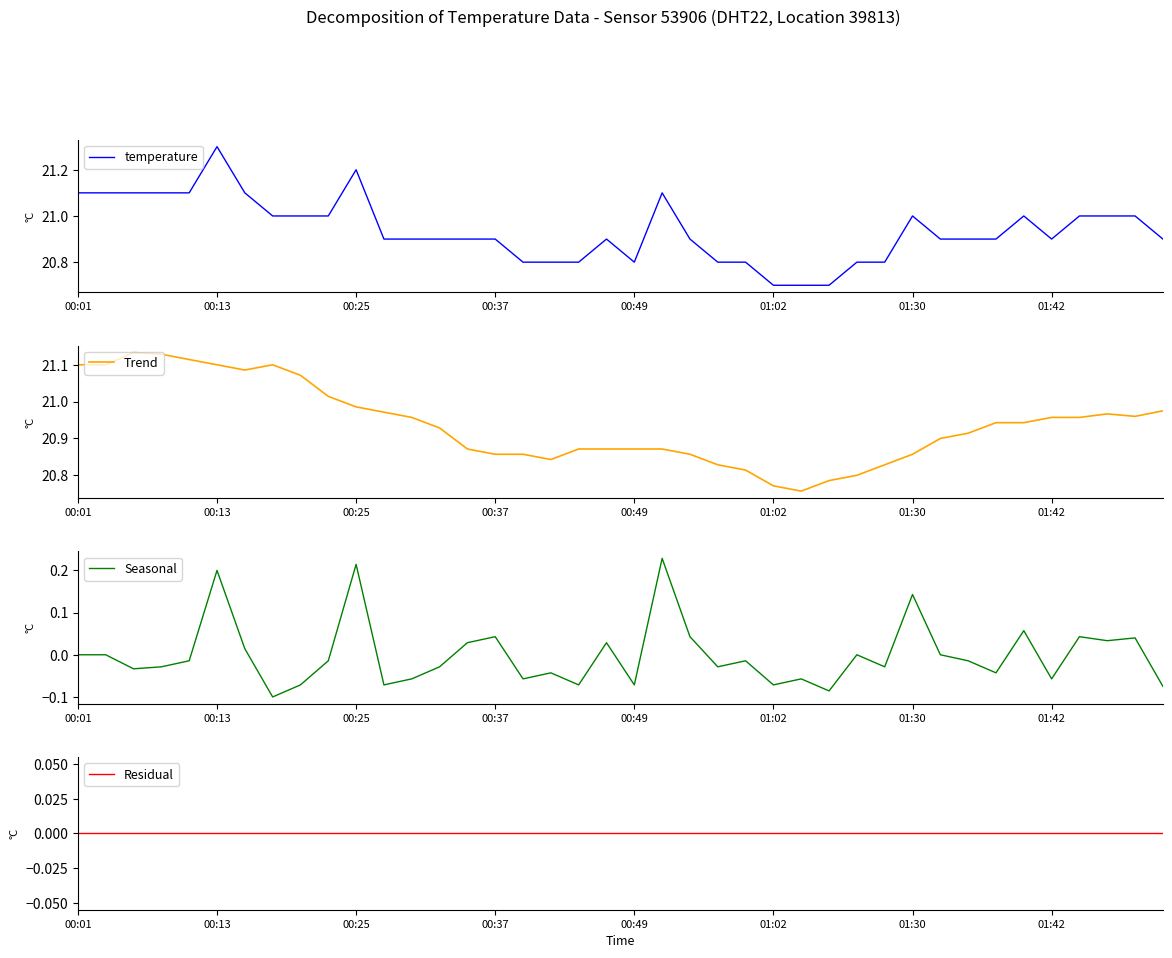

What are all the series names shown in the legend?

temperature, Trend, Seasonal, Residual